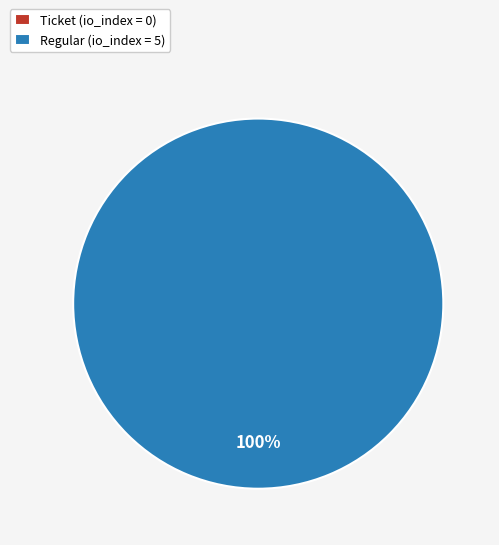

How many slices are in this pie chart?

2